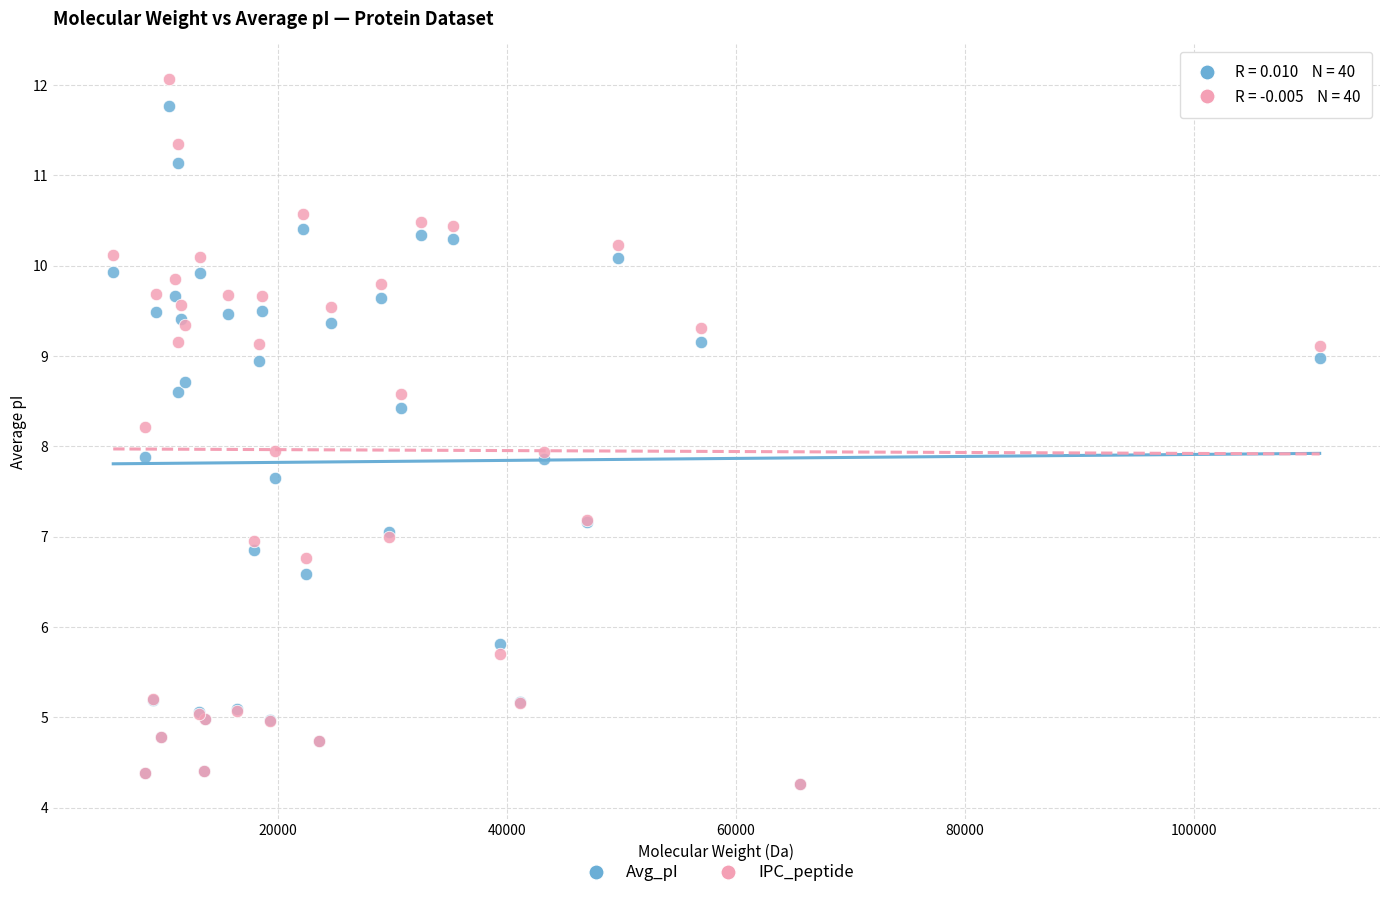

Which series reaches the maximum Y coordinate?

IPC_peptide